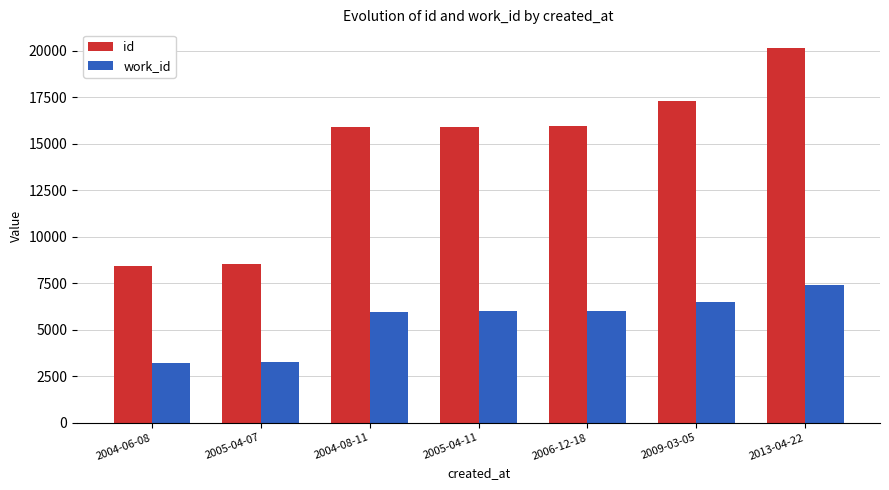

At 2005-04-07, list the series in order from largest to smallest.

id, work_id